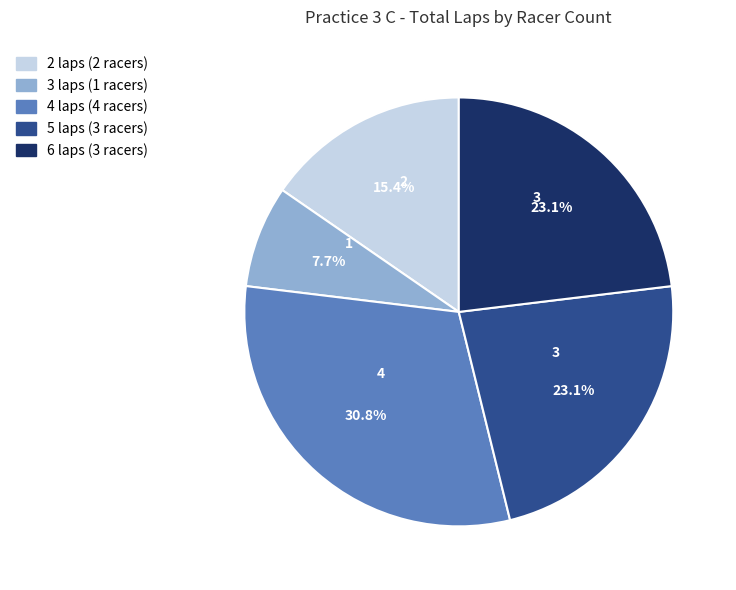

What portion of the pie excludes 3 laps (1 racers)?

92.3%